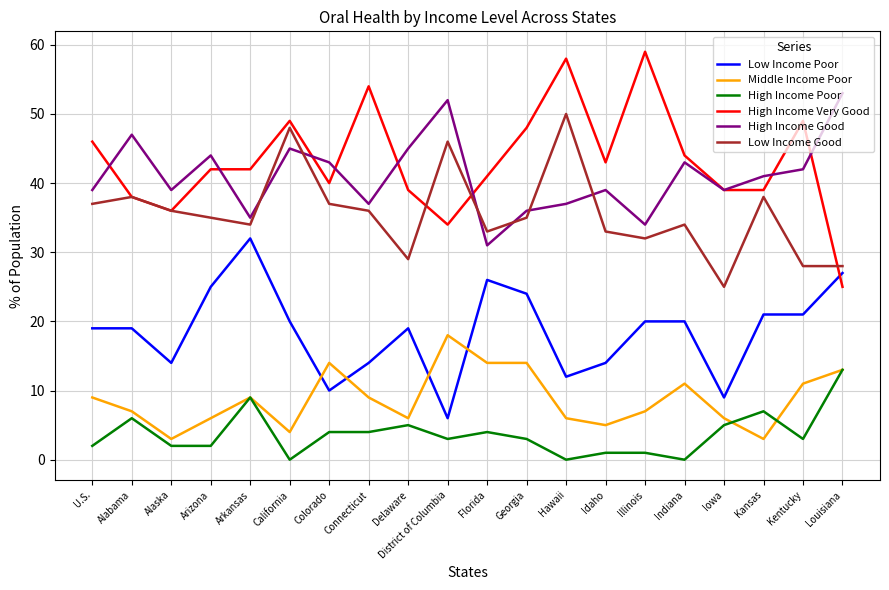

The Low Income Good series shows 34 at Arkansas. True or false?

True